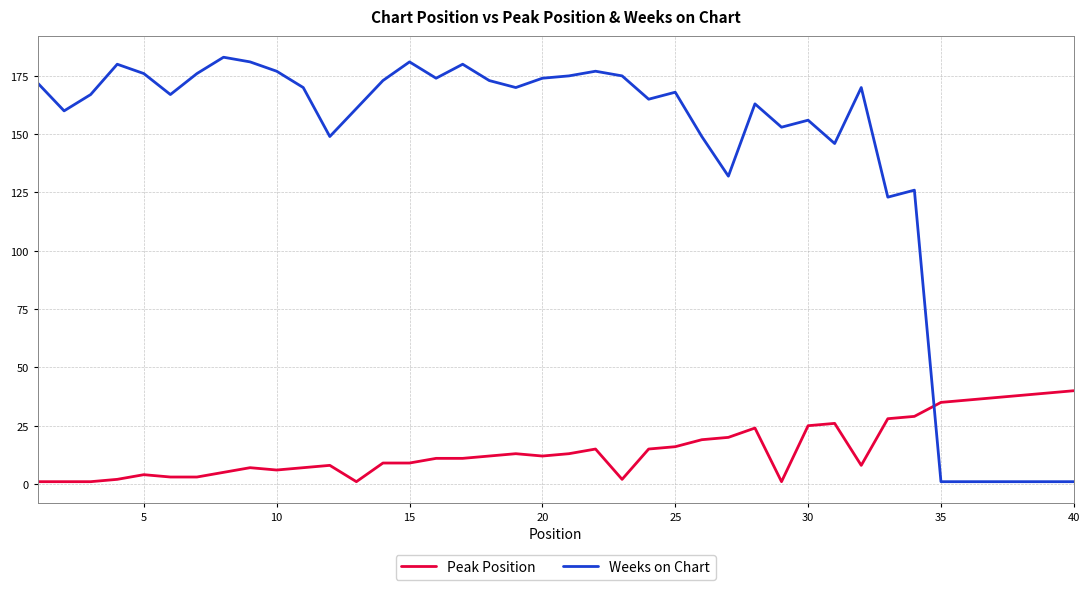

True or false: Weeks on Chart and Peak Position cross at least once.

True